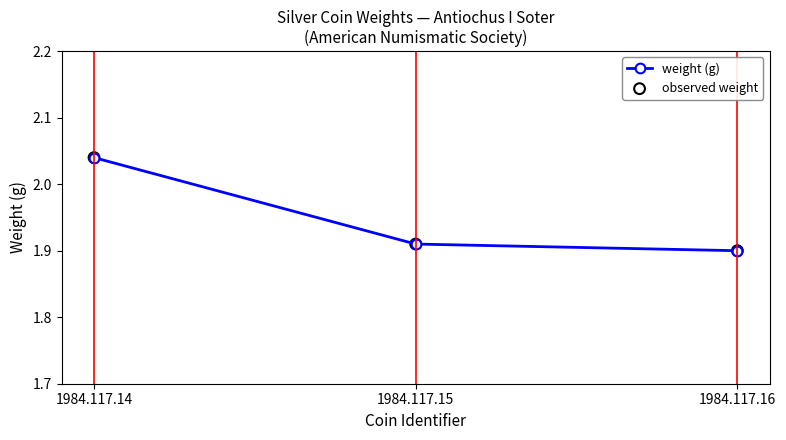

Between 1984.117.16 and 1984.117.15, which is larger?

1984.117.15